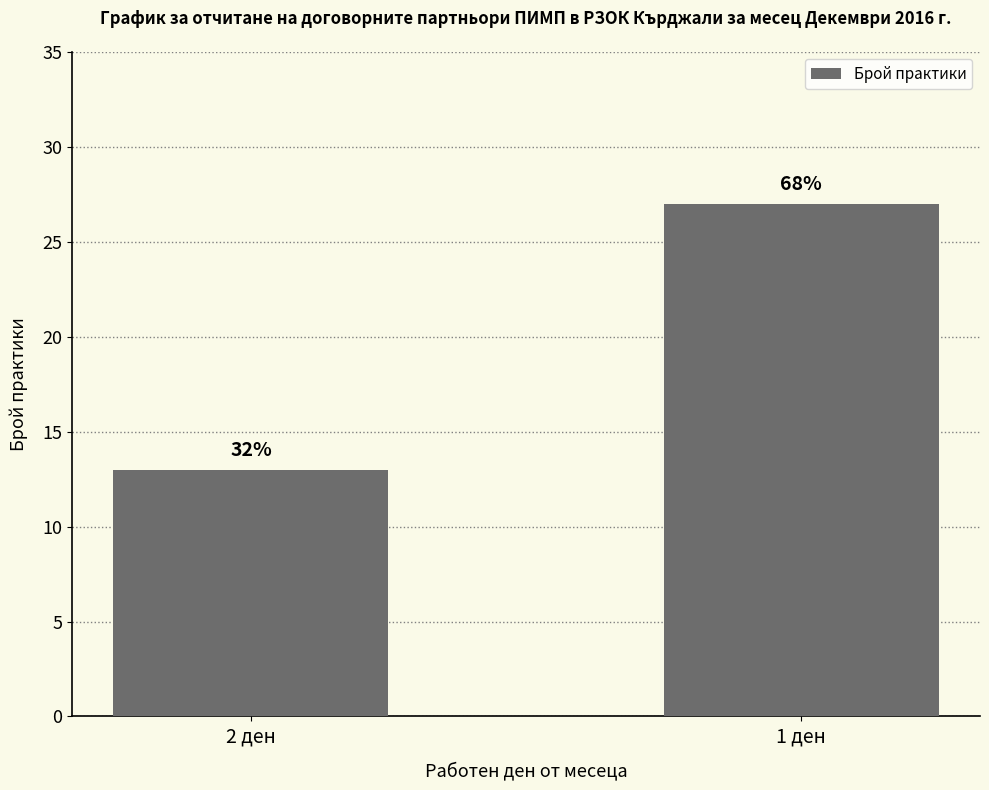

The value at 1 ден is 27. True or false?

True